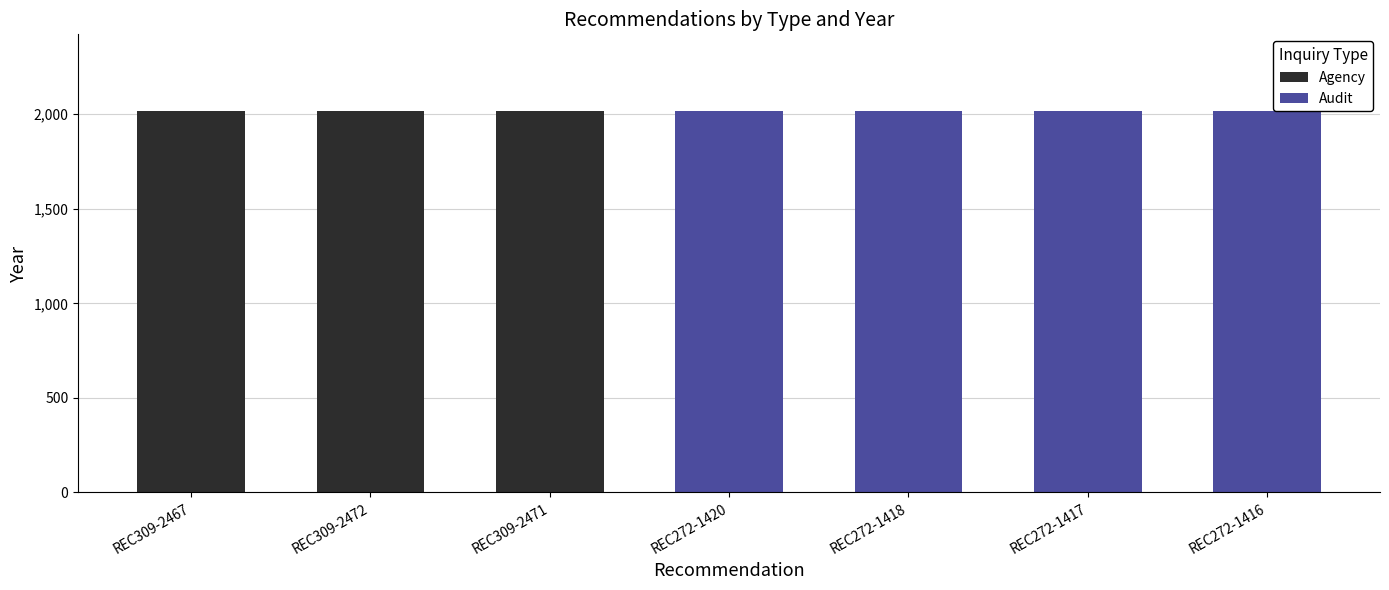

Reading left to right, transcribe the values for Agency.

REC309-2467=2019	REC309-2472=2019	REC309-2471=2019	REC272-1420=0	REC272-1418=0	REC272-1417=0	REC272-1416=0